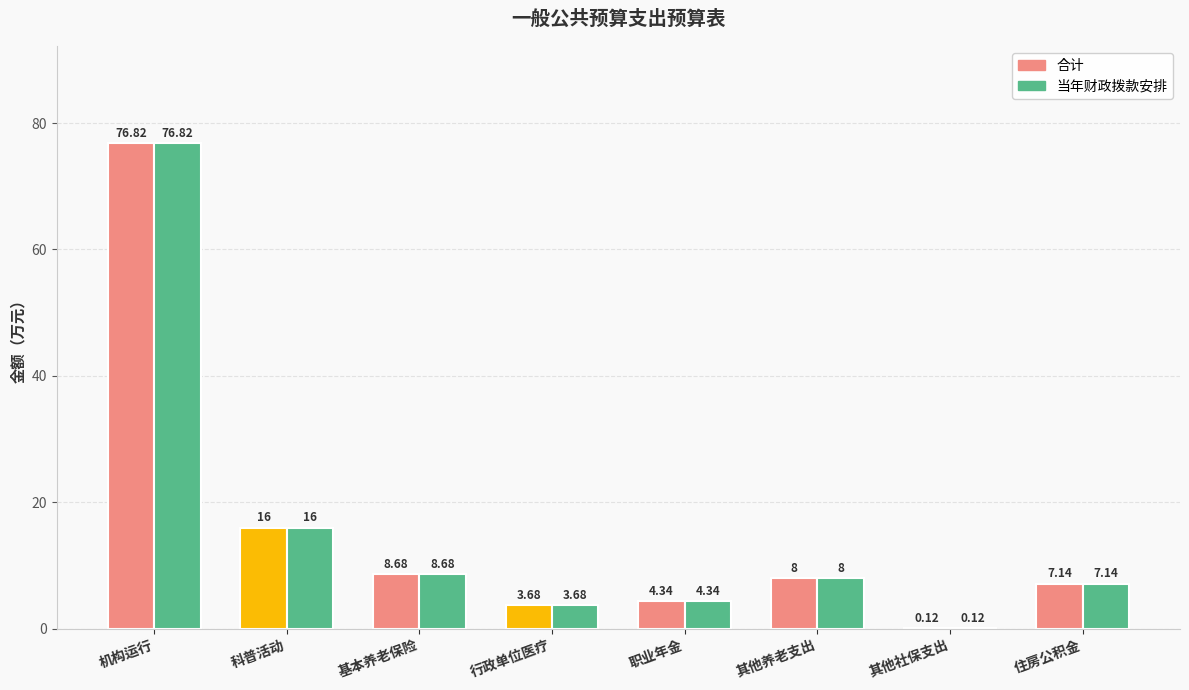

What is the difference between the 合计 values at 机构运行 and 科普活动?

60.8